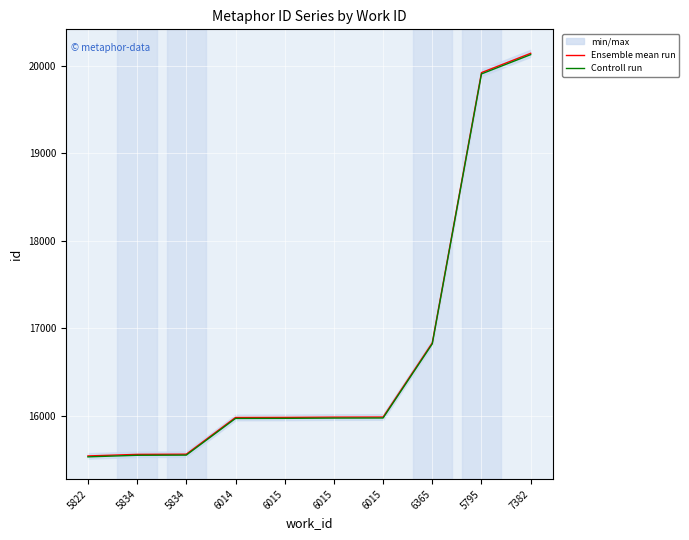

What is the value of the Ensemble mean run point at the 6th from the left?

15979.0